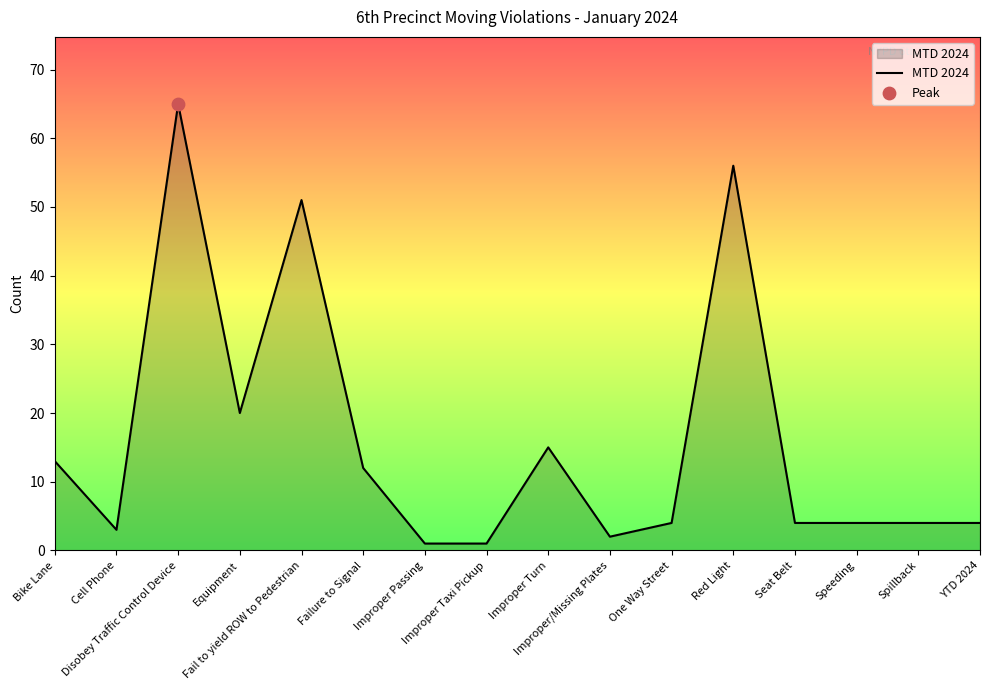

What is the change in value from Cell Phone to Fail to yield ROW to Pedestrian?

+48